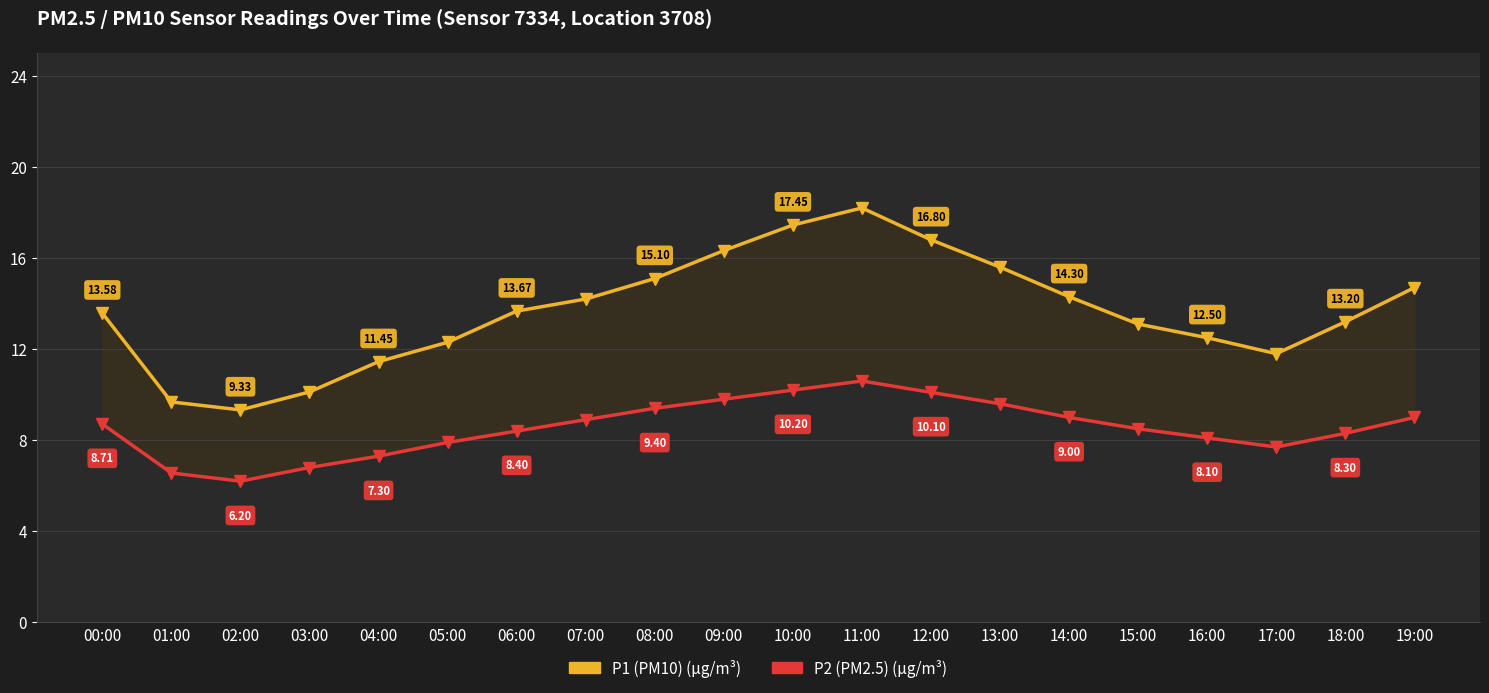

Is the value of P2 (PM2.5) (μg/m³) at 09:00 greater than the value of P1 (PM10) (μg/m³) at 14:00?

No